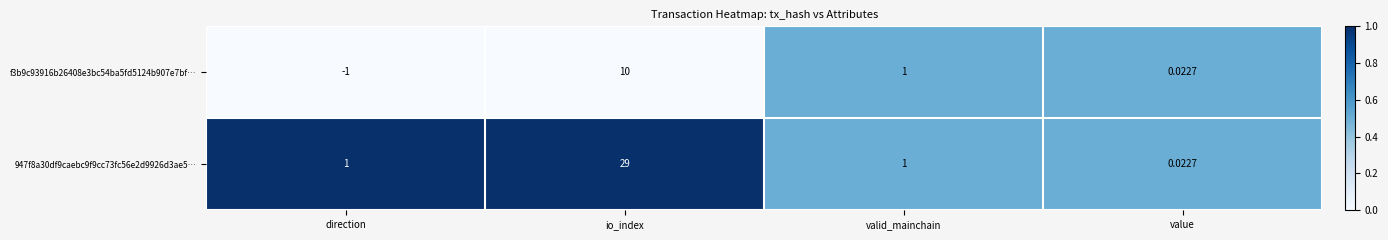

Where is f3b9c93916b26408e3bc54ba5fd5124b907e7bf… nearest to the value 4?

valid_mainchain